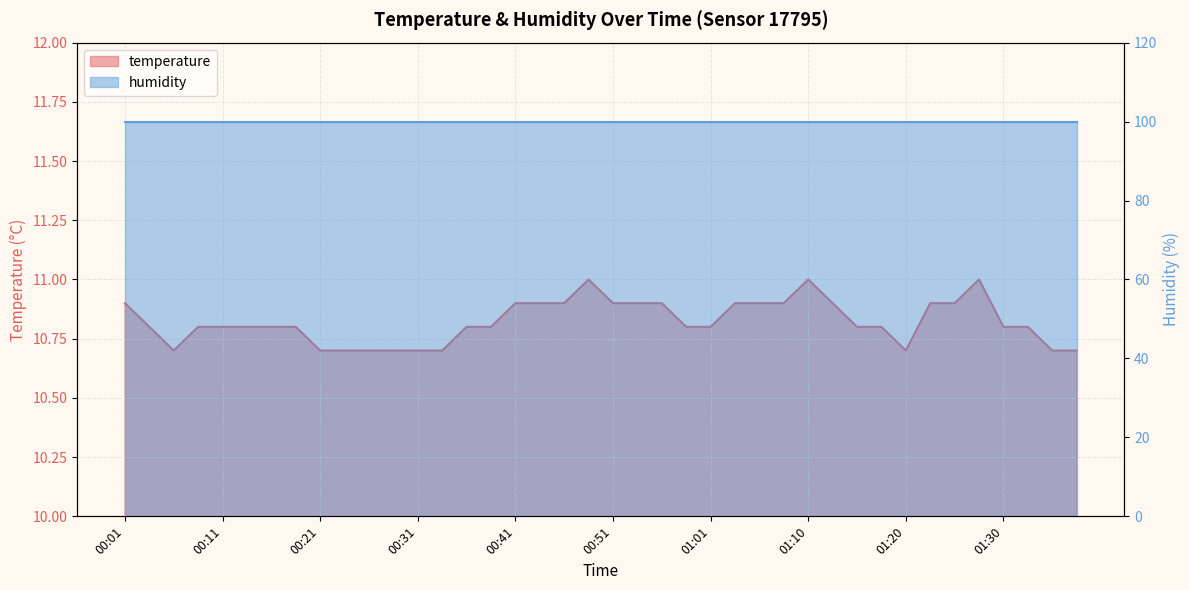

Which label corresponds to the smallest value in the chart?

00:06